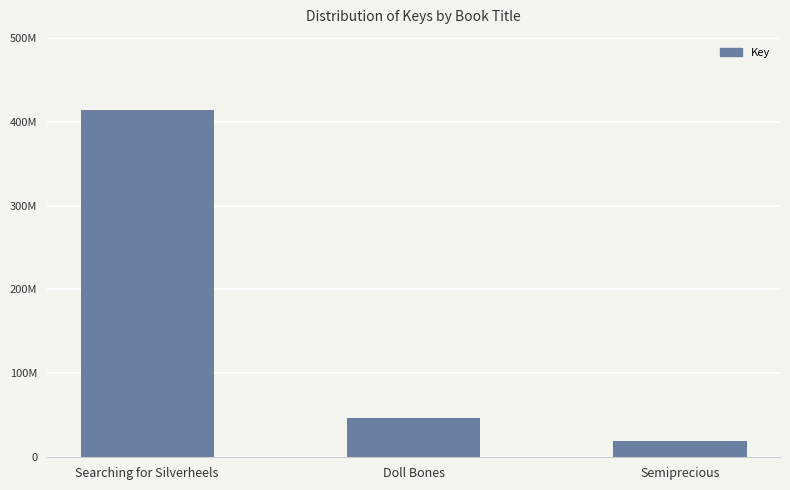

Reading left to right, what are all the values shown in this chart?

Searching for Silverheels=413237225	Doll Bones=46644544	Semiprecious=19005967